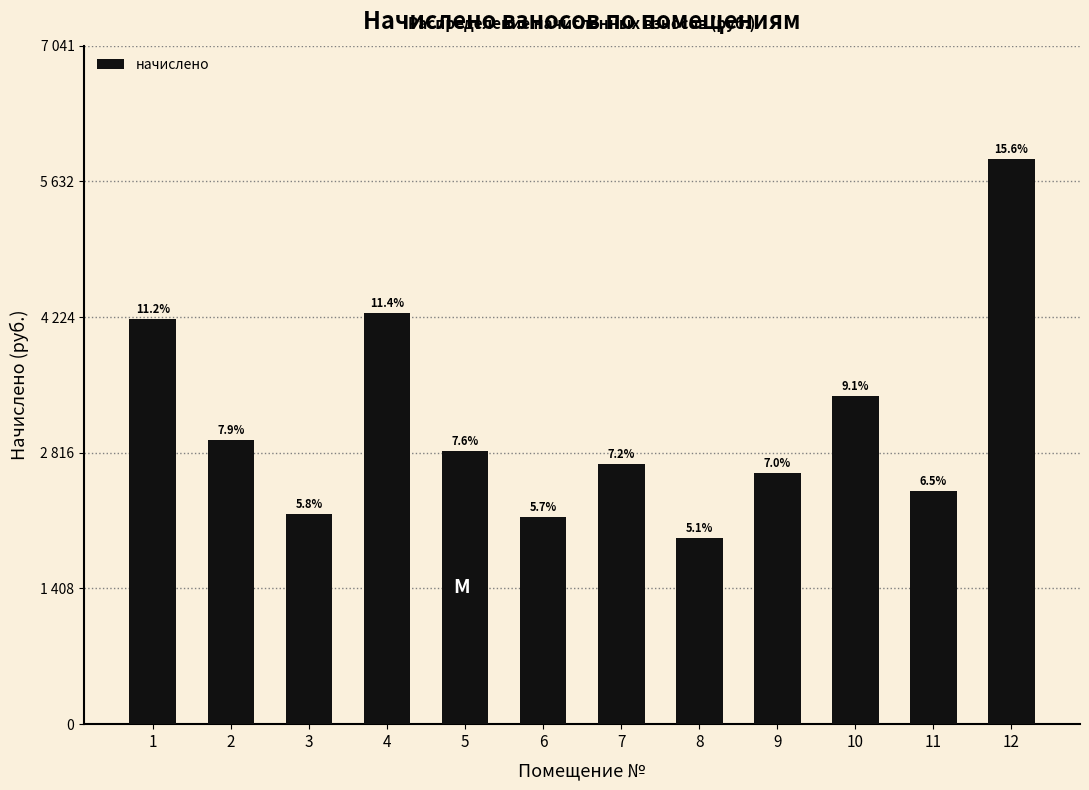

Are the bars horizontal?

No